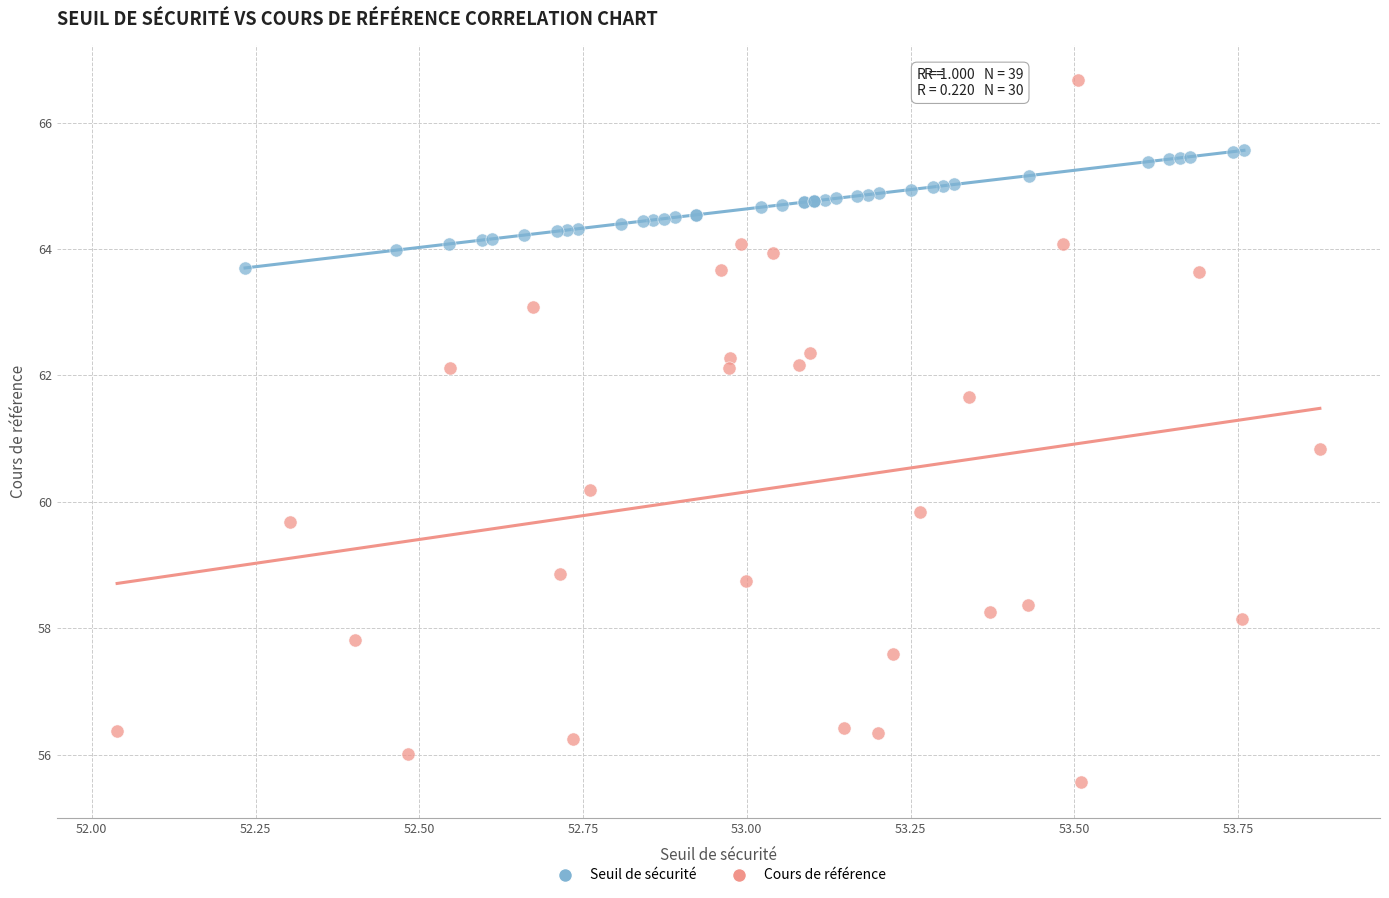

Which series contains the highest Y value?

Cours de référence